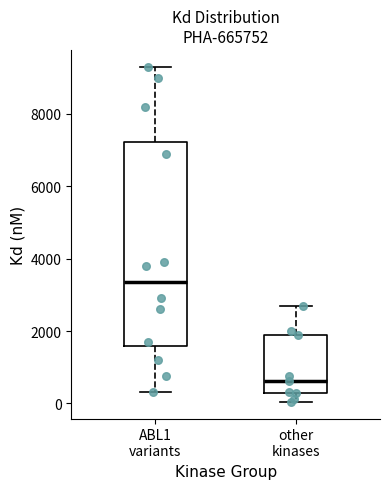

Which box has the highest median line?

ABL1 variants